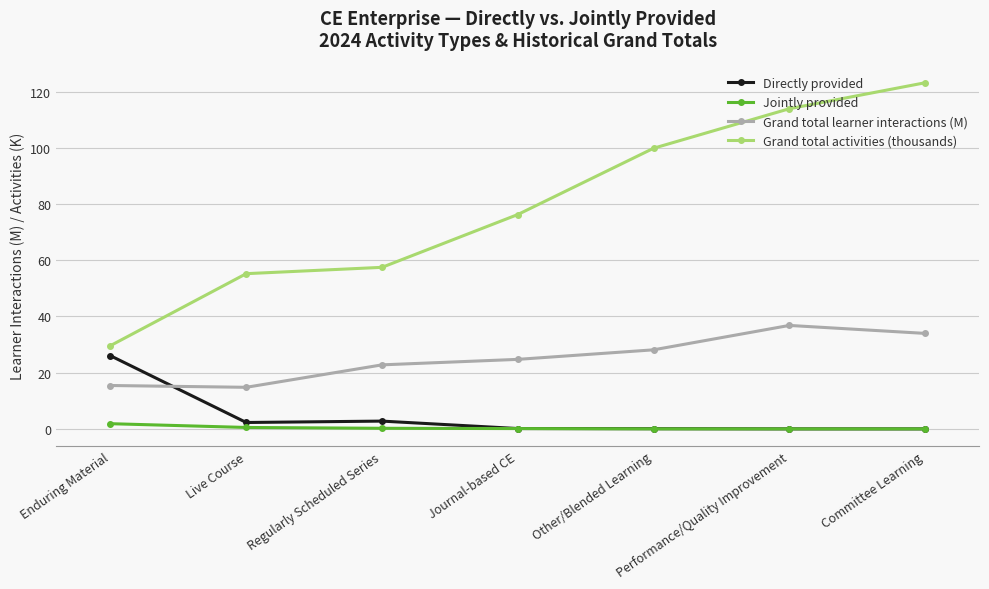

List the series in order of their peak value, lowest first.

Jointly provided, Directly provided, Grand total learner interactions (M), Grand total activities (thousands)